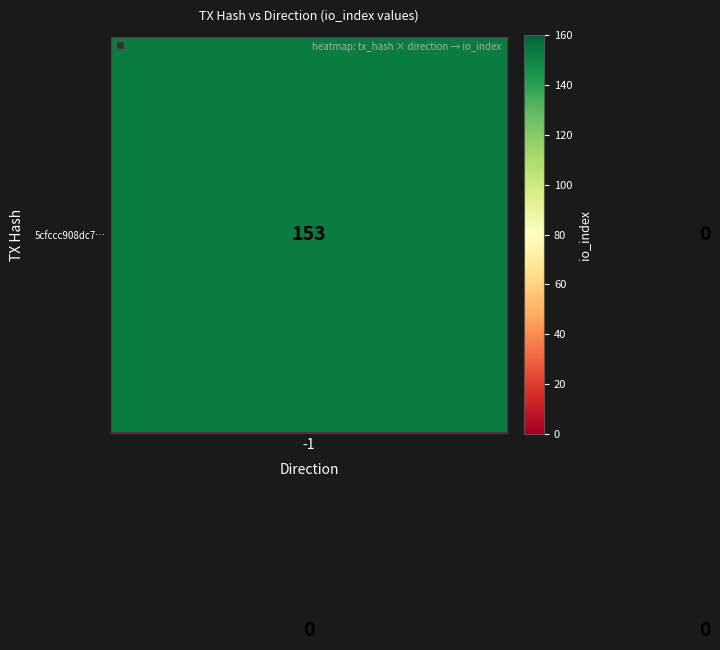

How many distinct data groups are displayed?

2